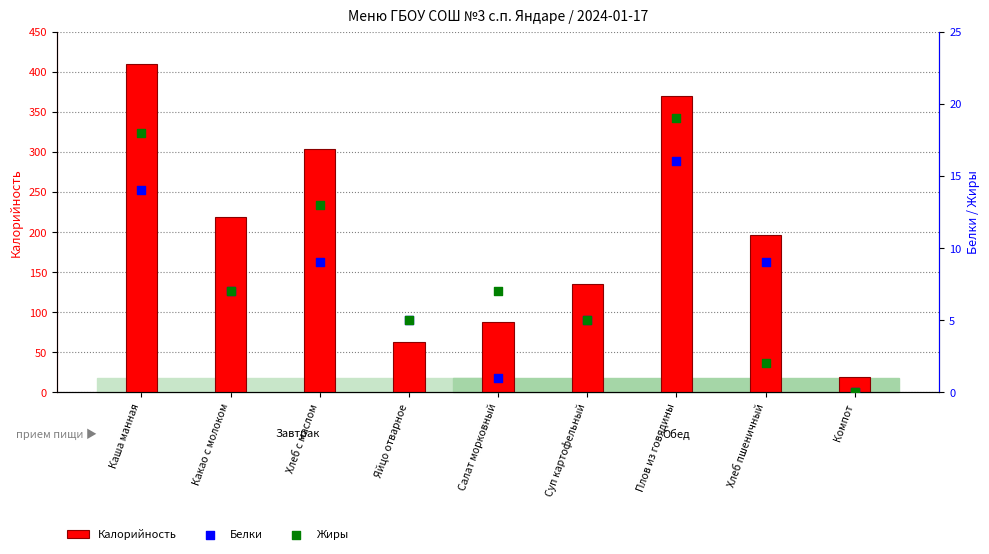

Which series reaches the maximum Y coordinate?

Калорийность